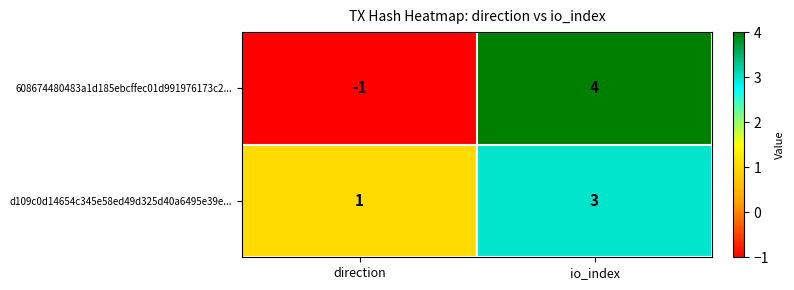

What is the difference between the highest and lowest values at io_index?

1